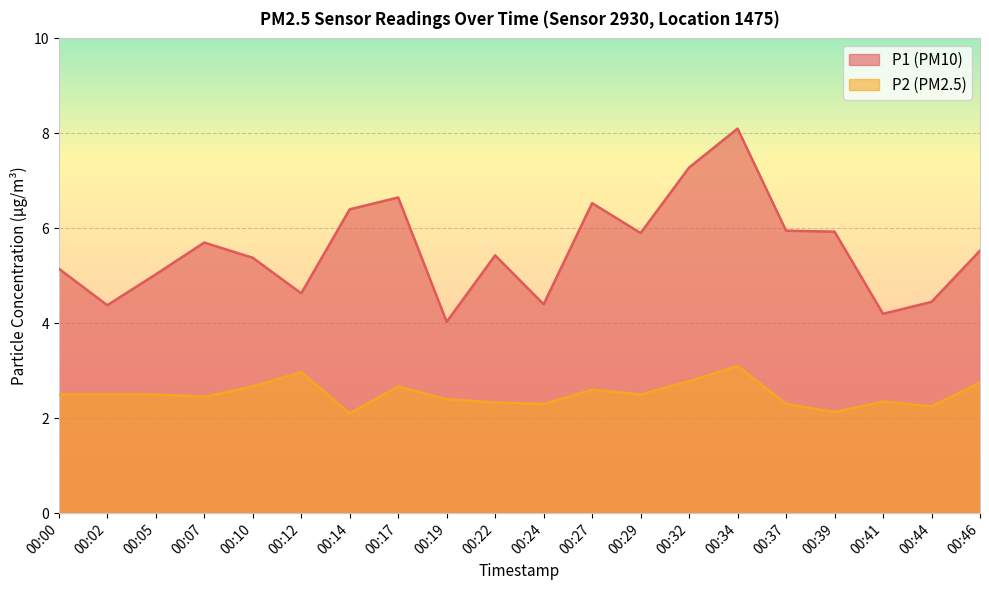

What is the spread (max minus min) of values at 00:10?

2.7